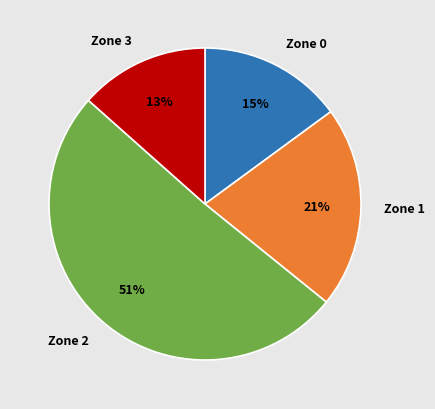

Does any single category account for the majority?

Yes